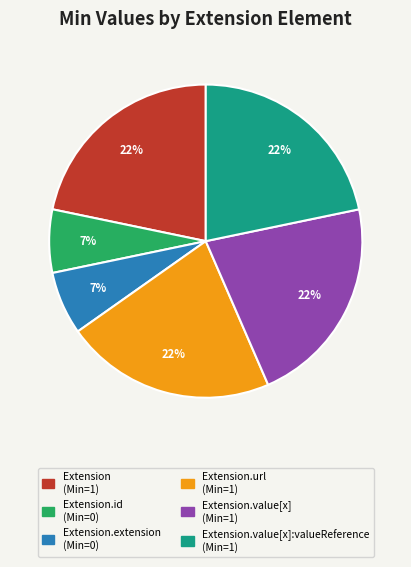

Does any single category account for the majority?

No